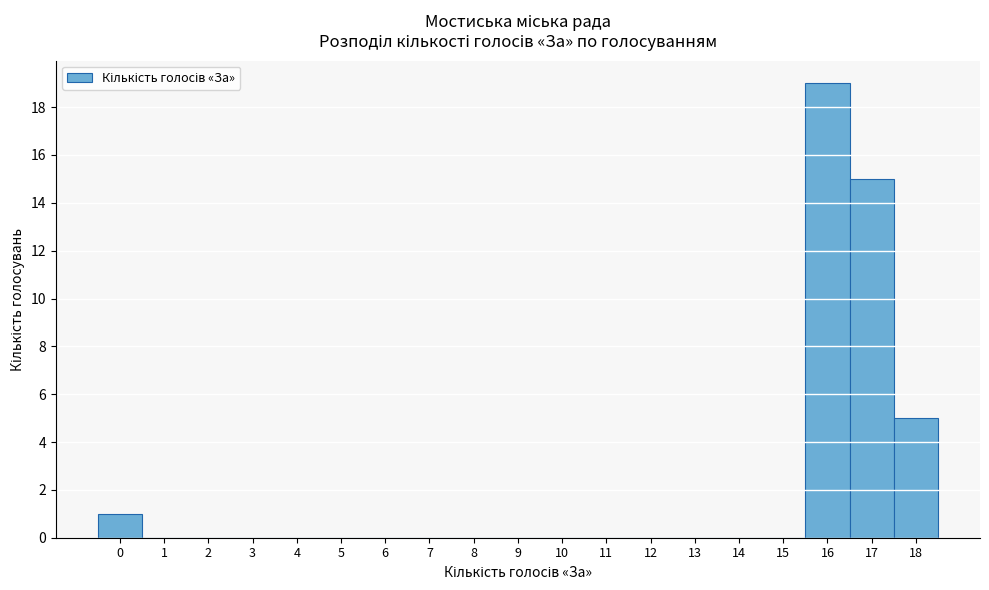

Reading left to right, transcribe this chart: for each bar, give the range it covers on the x-axis and its height. The values are not printed on the chart, so give them approximately, as read against the axis.

-0.5 to 0.5: 1
0.5 to 1.5: 0
1.5 to 2.5: 0
2.5 to 3.5: 0
3.5 to 4.5: 0
4.5 to 5.5: 0
5.5 to 6.5: 0
6.5 to 7.5: 0
7.5 to 8.5: 0
8.5 to 9.5: 0
9.5 to 10.5: 0
10.5 to 11.5: 0
11.5 to 12.5: 0
12.5 to 13.5: 0
13.5 to 14.5: 0
14.5 to 15.5: 0
15.5 to 16.5: 19
16.5 to 17.5: 15
17.5 to 18.5: 5